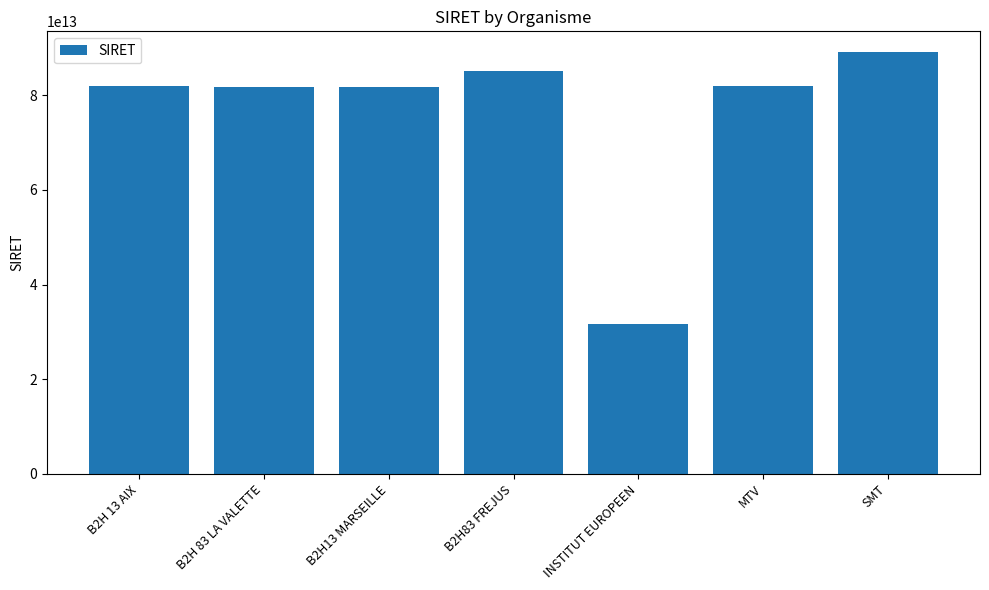

At which category does the chart reach its peak across all series?

SMT